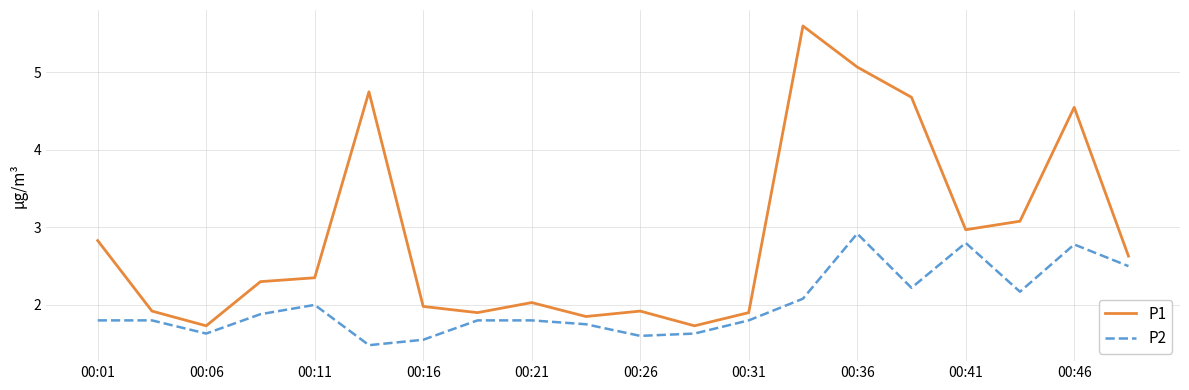

Which series has the largest total across all categories?

P1